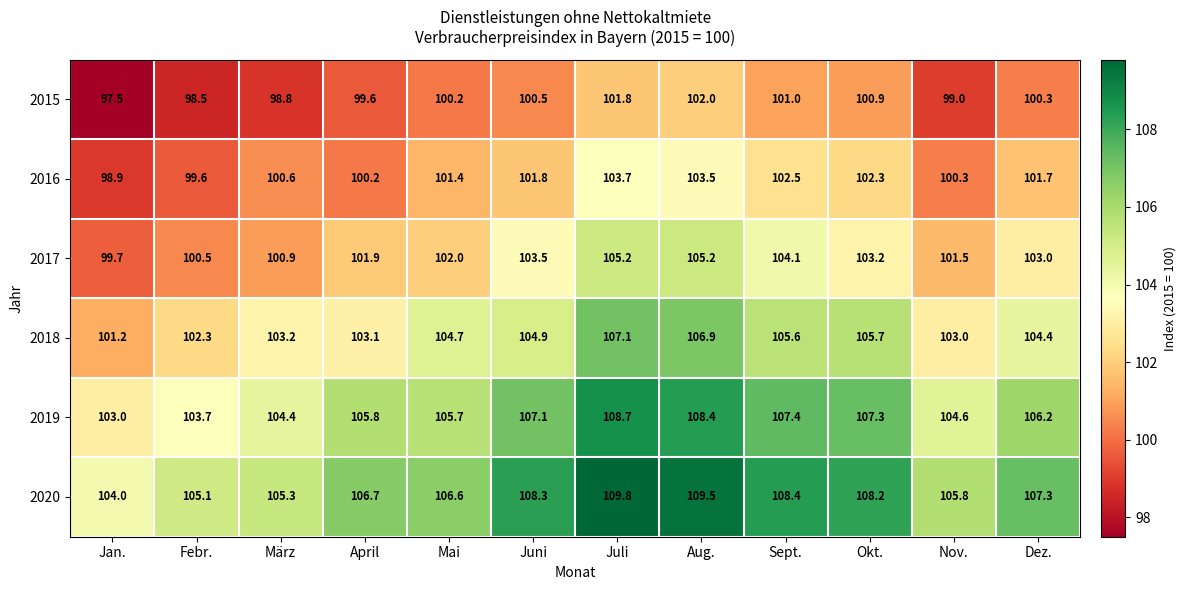

Where is 2020 nearest to the value 106?

Nov.